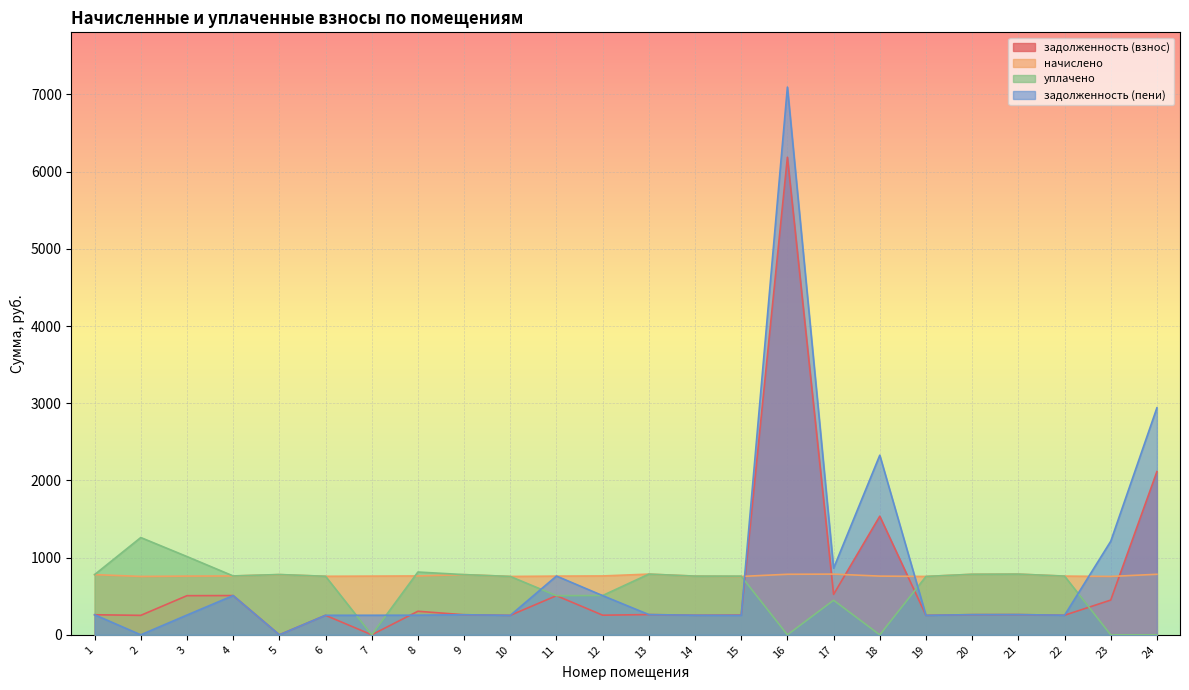

Is it true that задолженность (пени) equals 252.0 at 10?

True